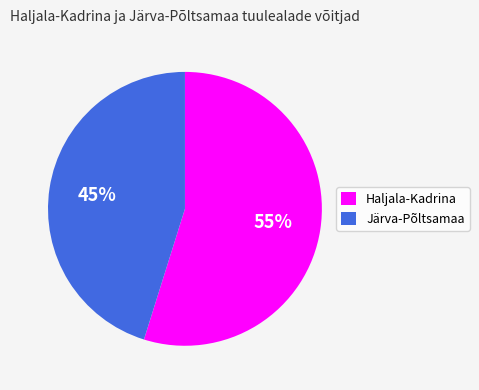

To the nearest percent, what is the average slice percentage?

50%